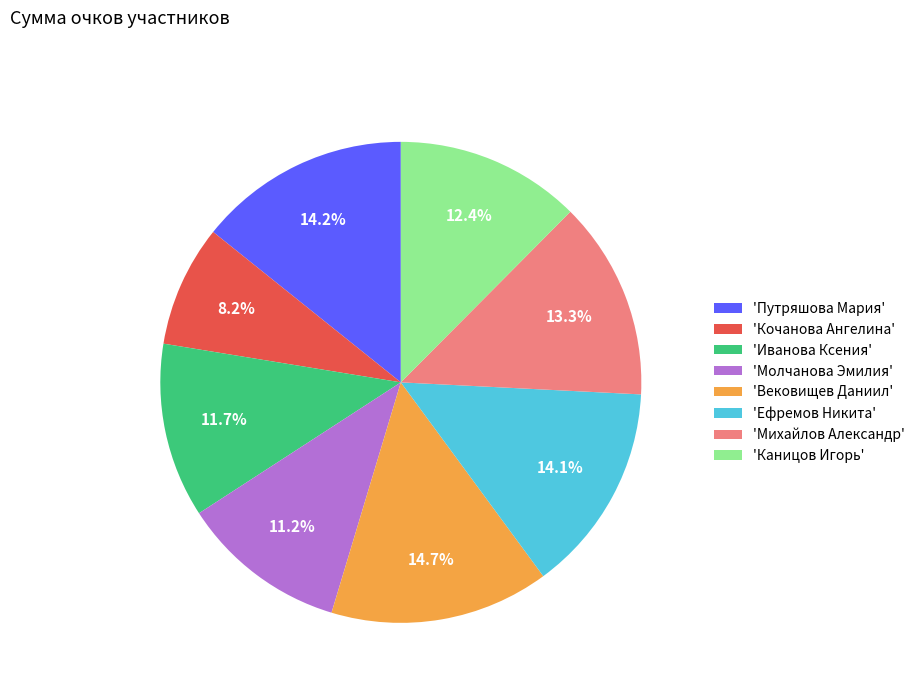

How many segments does this pie chart have?

8